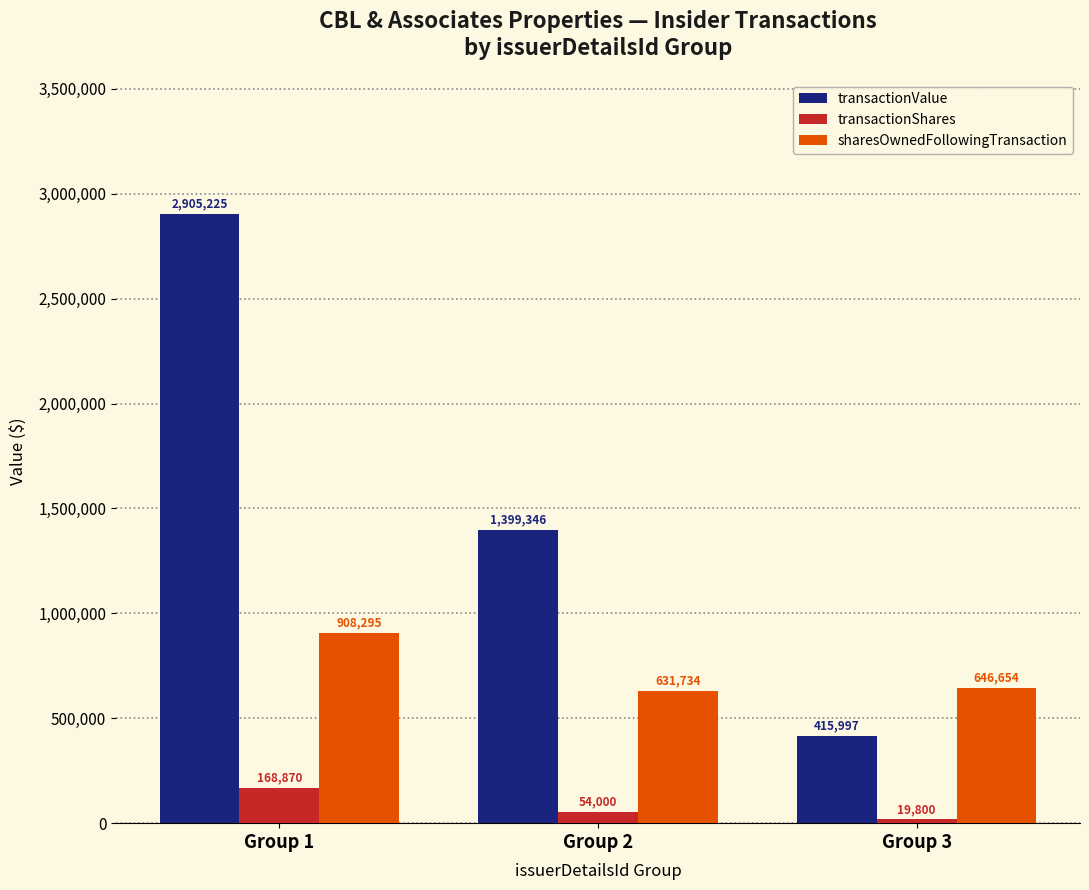

How many distinct data groups are displayed?

3